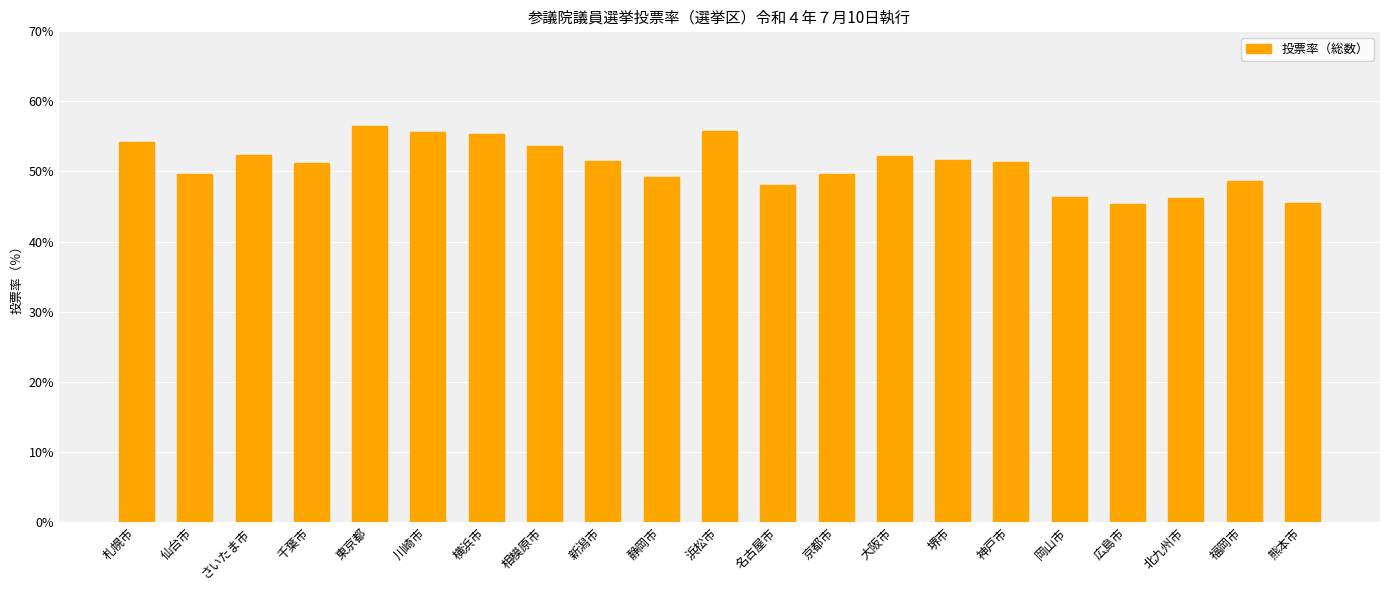

What value does the data have at 堺市?

51.7